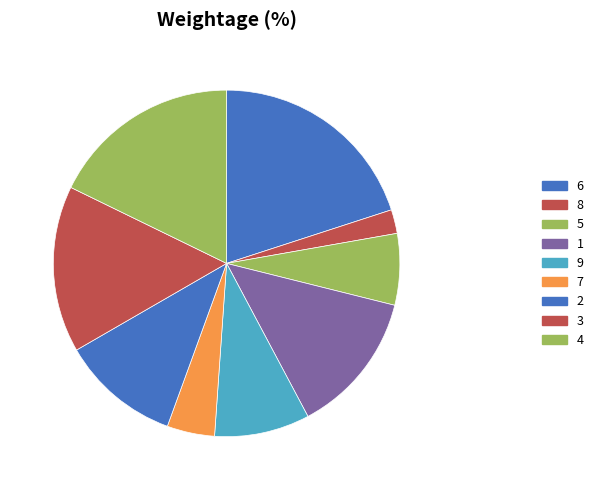

What is the ratio of the value at 5 to the value at 4?

0.4